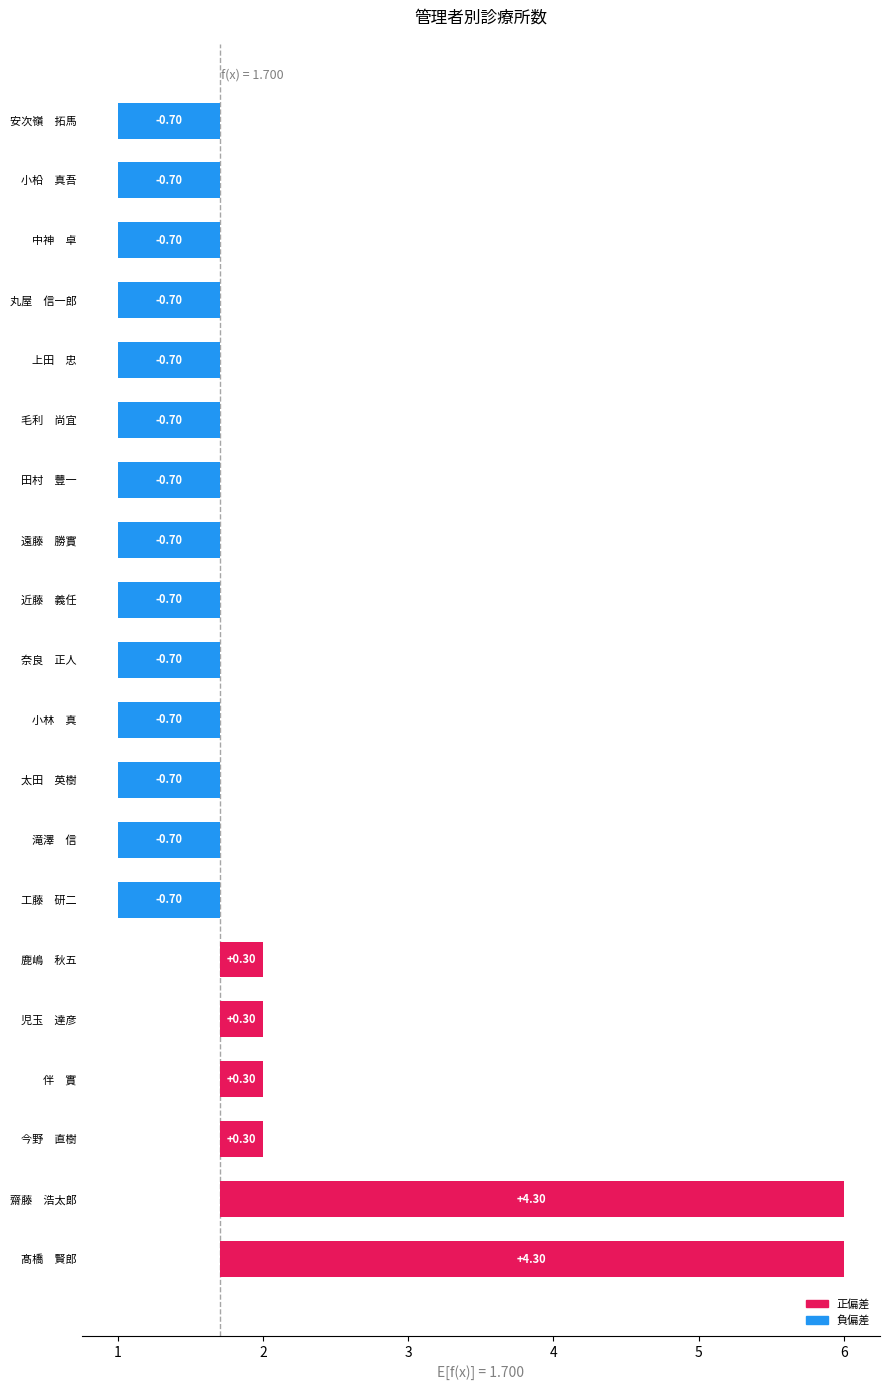

Which has a higher value, 奈良　正人 or 田村　豐一?

奈良　正人